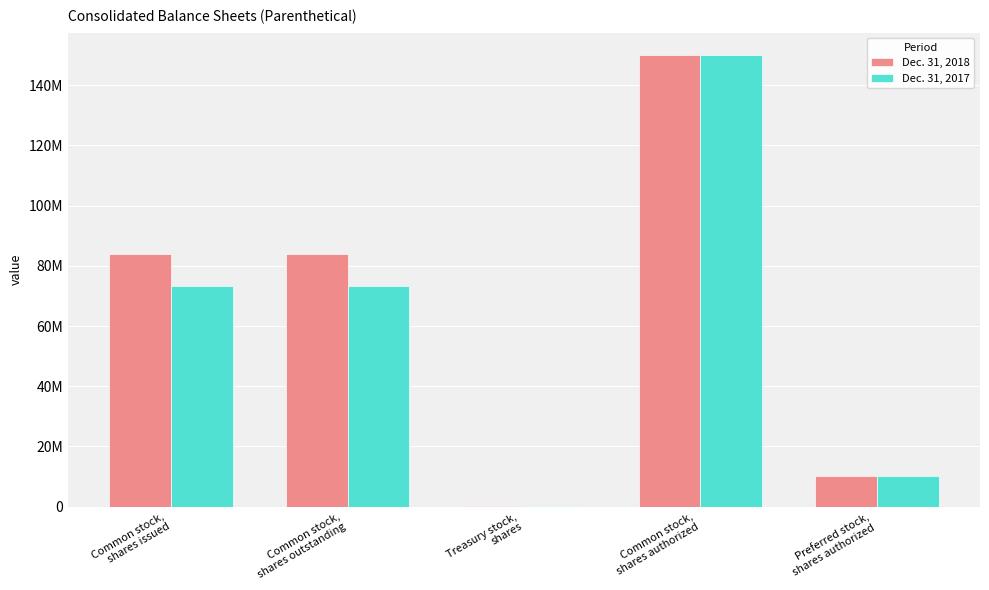

What are all the series names shown in the legend?

Dec. 31, 2018, Dec. 31, 2017